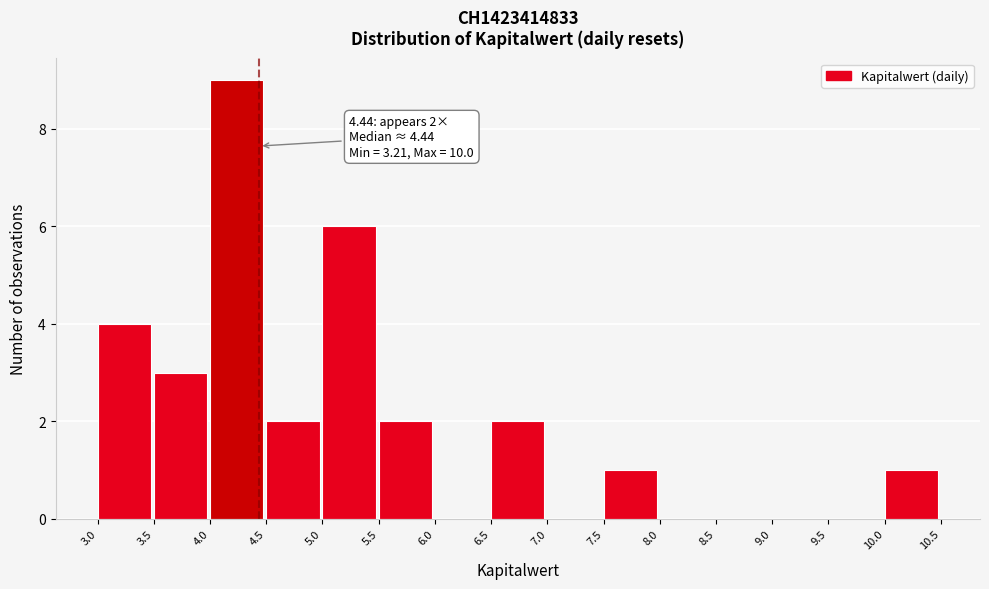

Over which range of the x-axis is the bar tallest?

4.0 to 4.5